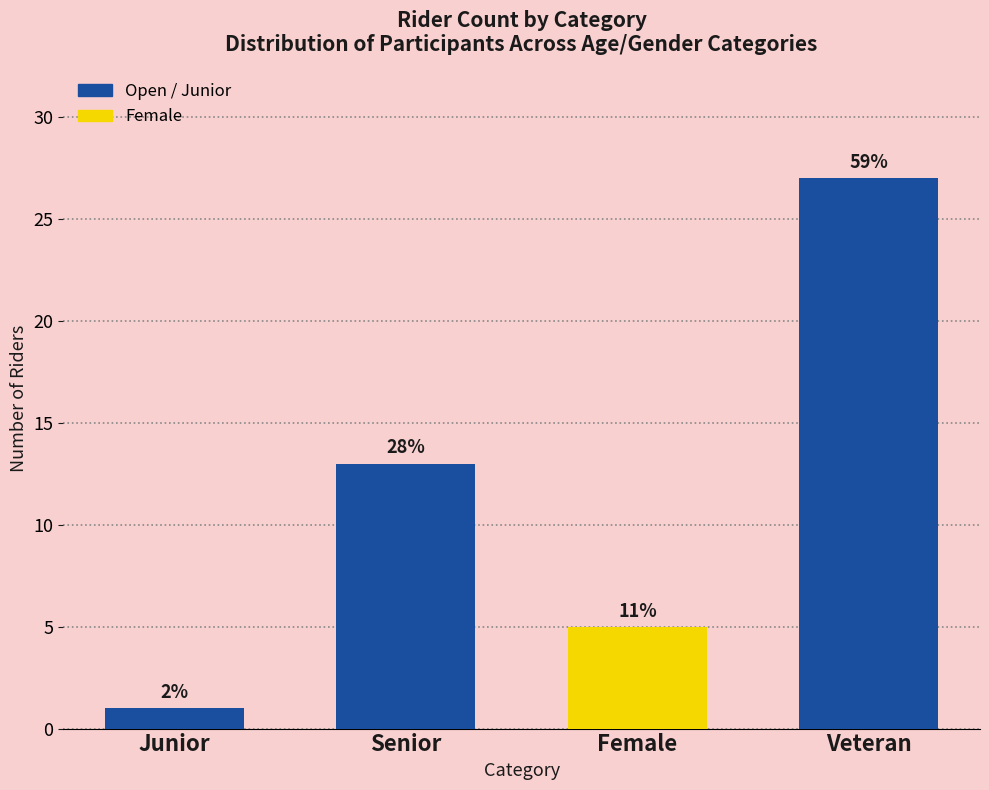

How many bars are there in total?

4